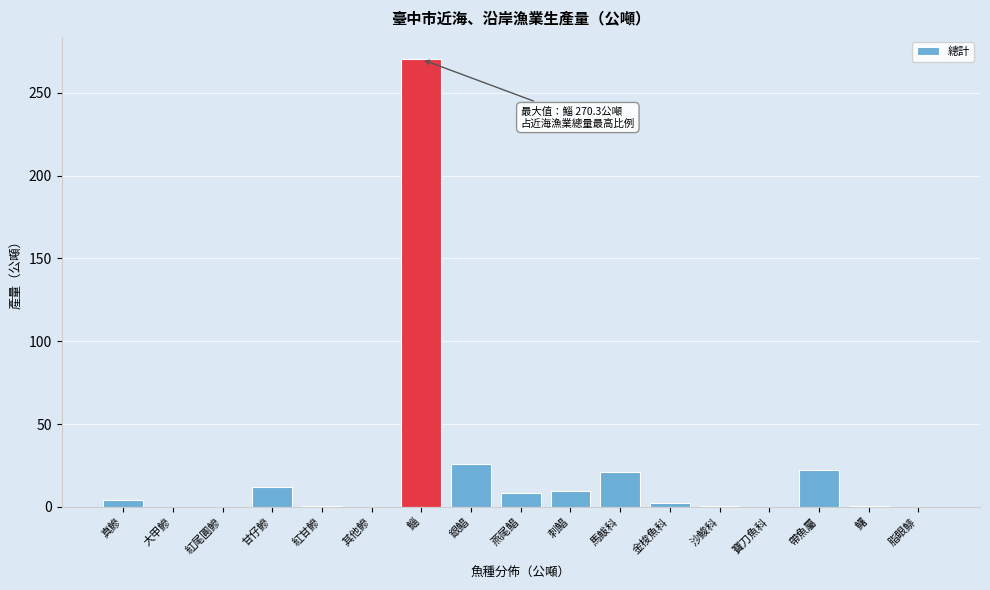

What value does the data have at 鯔?

270.3